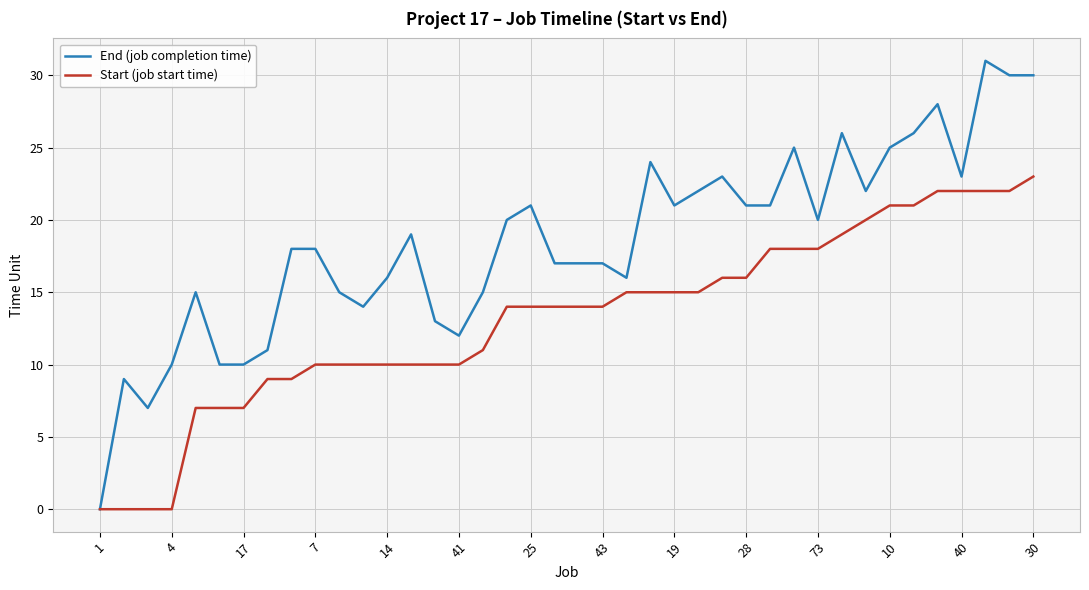

Which series has the largest range (max minus min)?

End (job completion time)